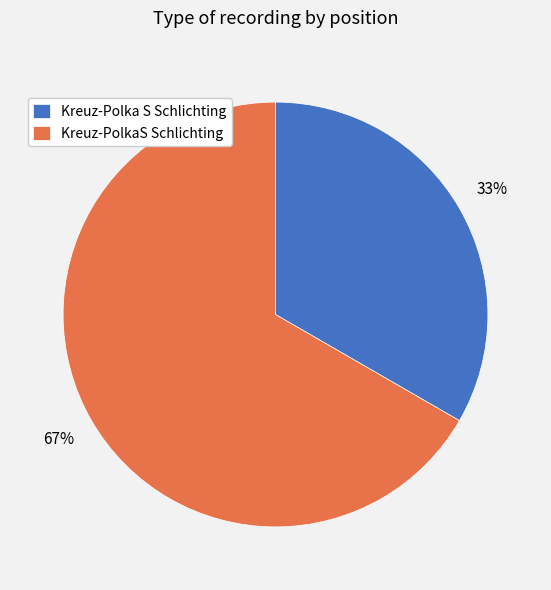

How many segments does this pie chart have?

2